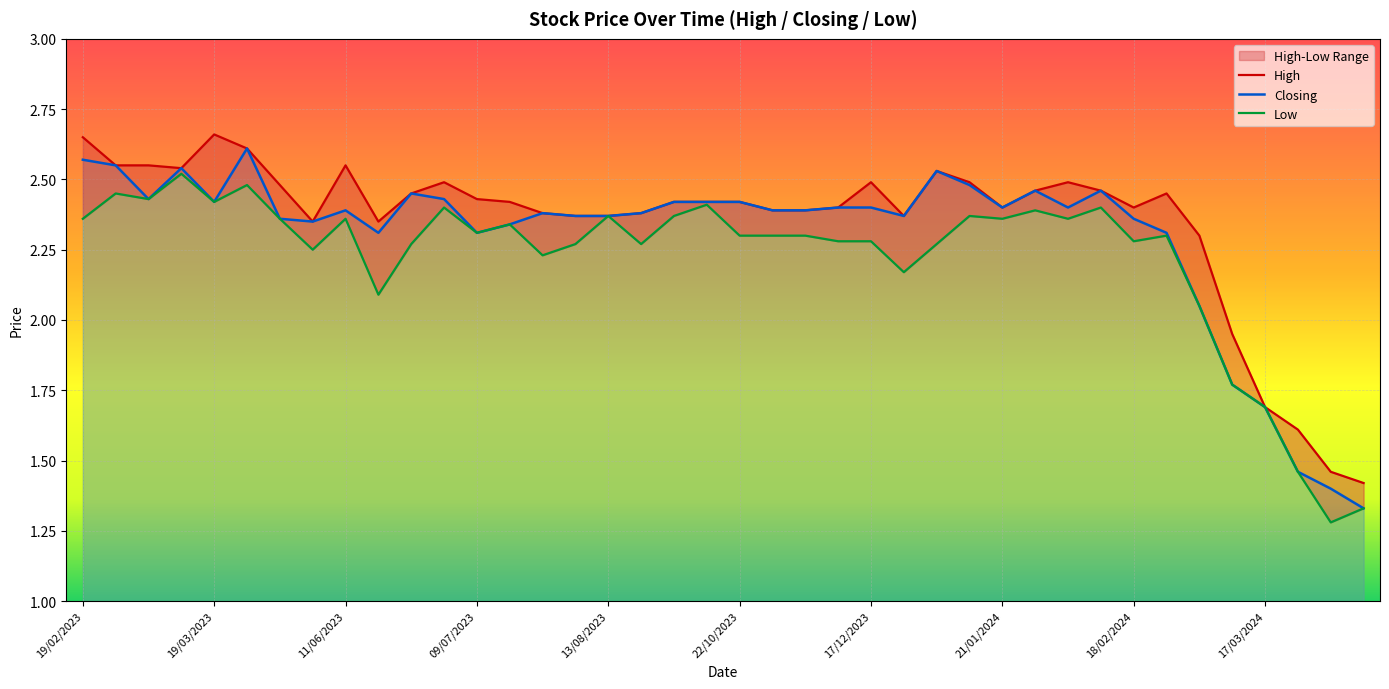

At 27, list the series in order from largest to smallest.

High, Closing, Low